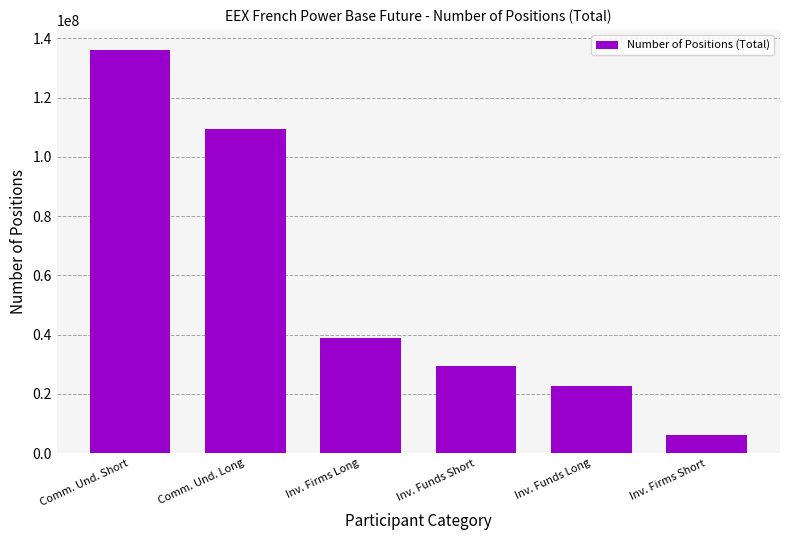

At which label is the value closest to 70985767?

Inv. Firms Long